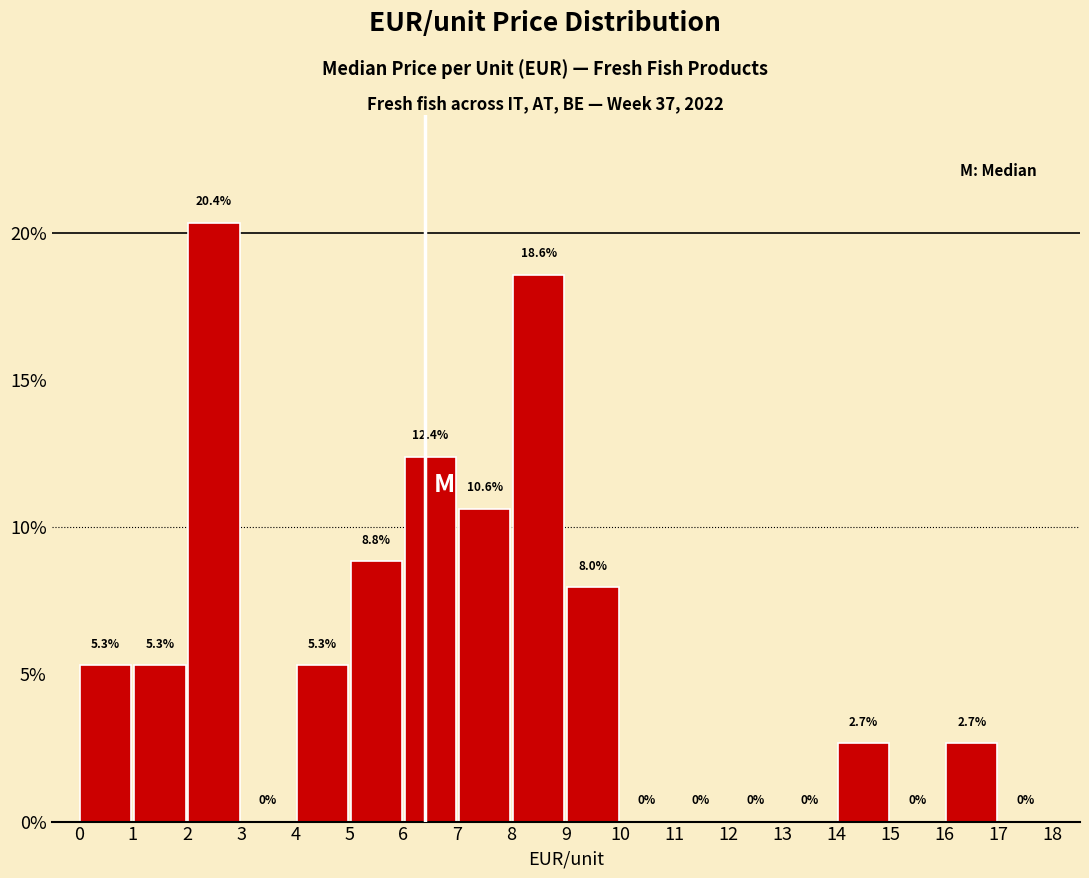

Over which range of the x-axis is the bar tallest?

2 to 3